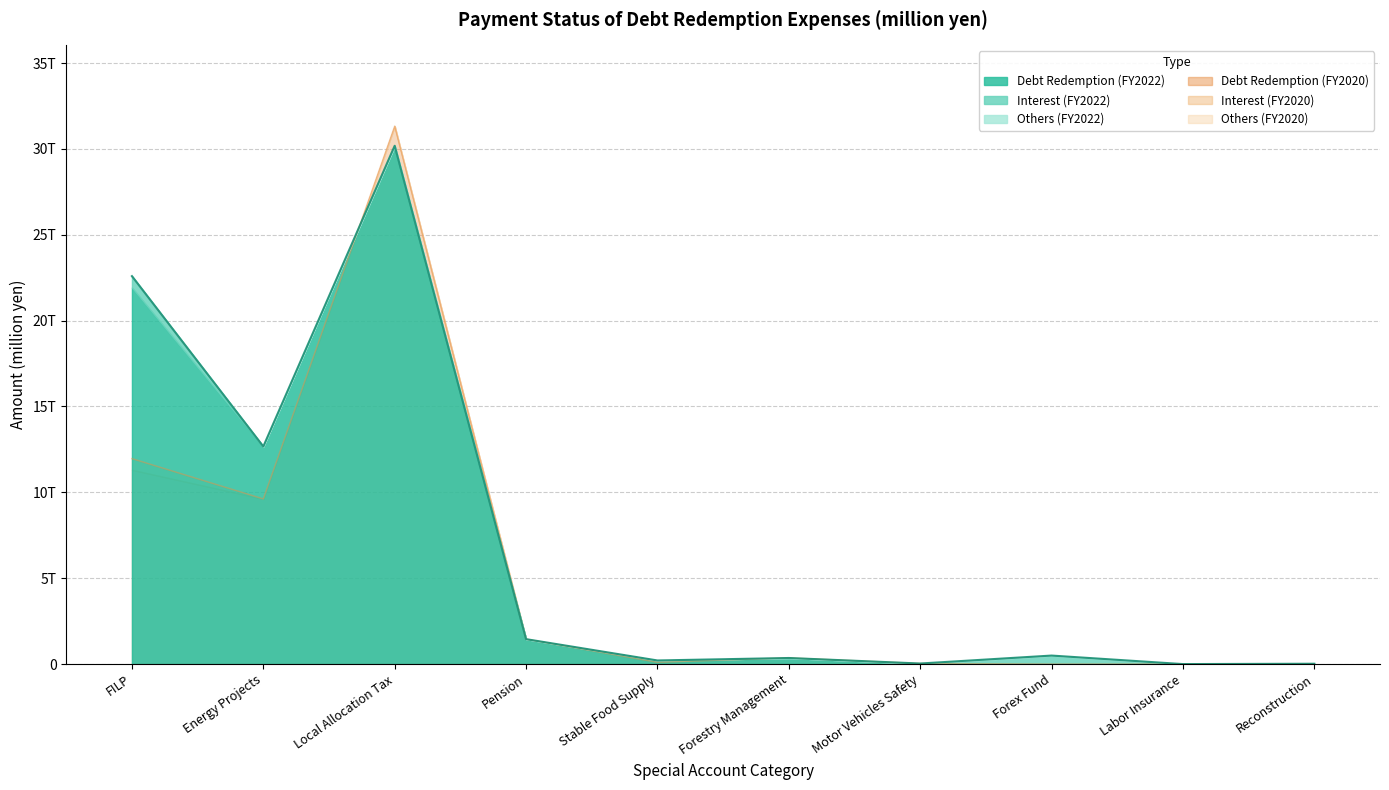

Is the value of Interest and Discount Expenses (FY2022) at FILP greater than the value of Debt Redemption Expenses (FY2022) at Forex Fund?

Yes